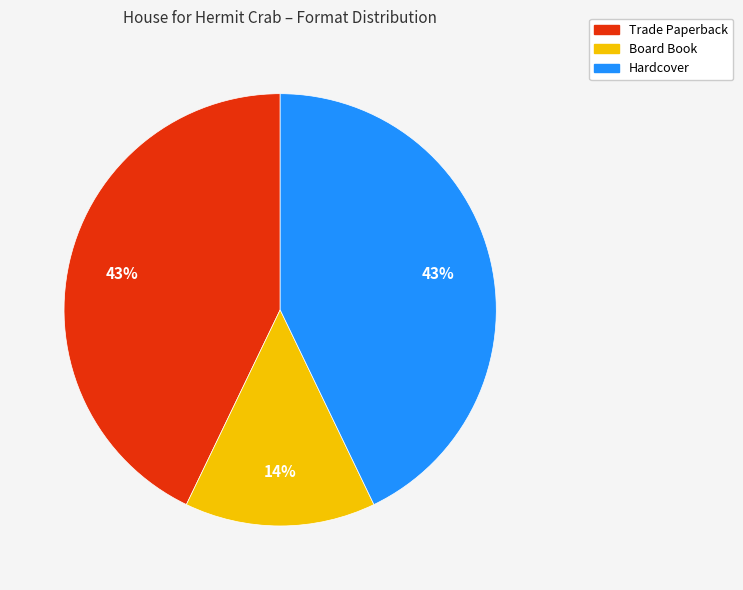

Is there a majority slice in this chart?

No